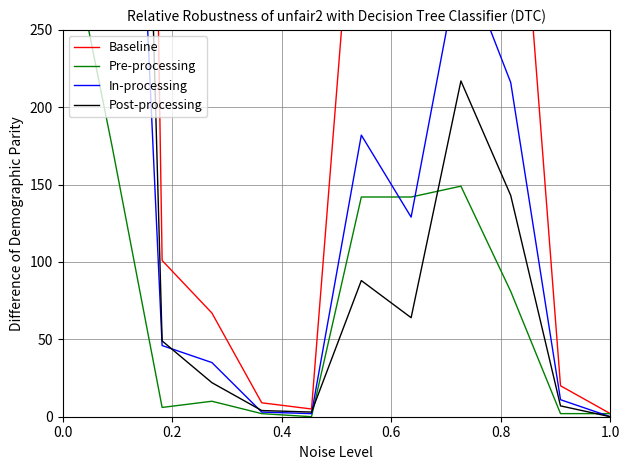

Which series has the largest range (max minus min)?

Baseline